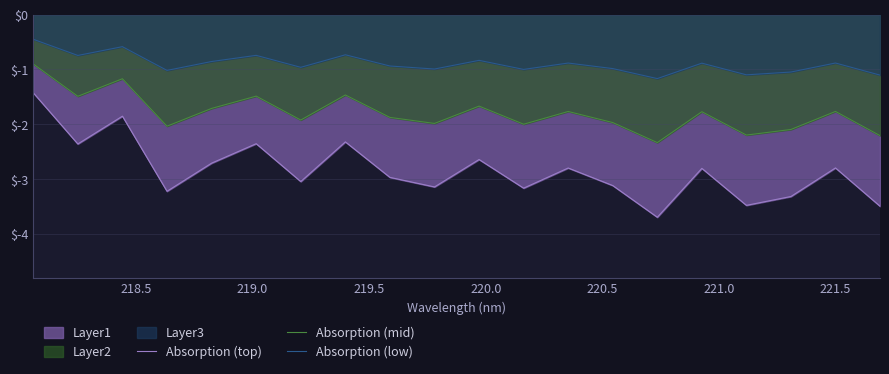

What is the value of the Absorption (top) point at the 5th from the left?

-2.7